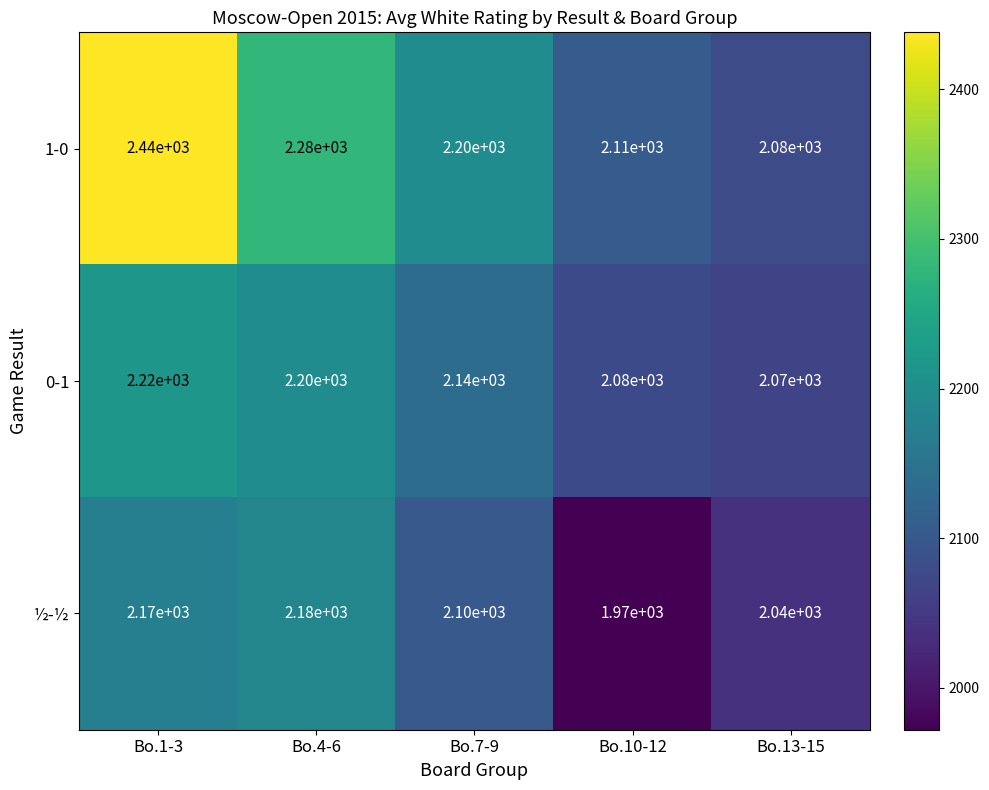

Which series has the largest range (max minus min)?

1-0